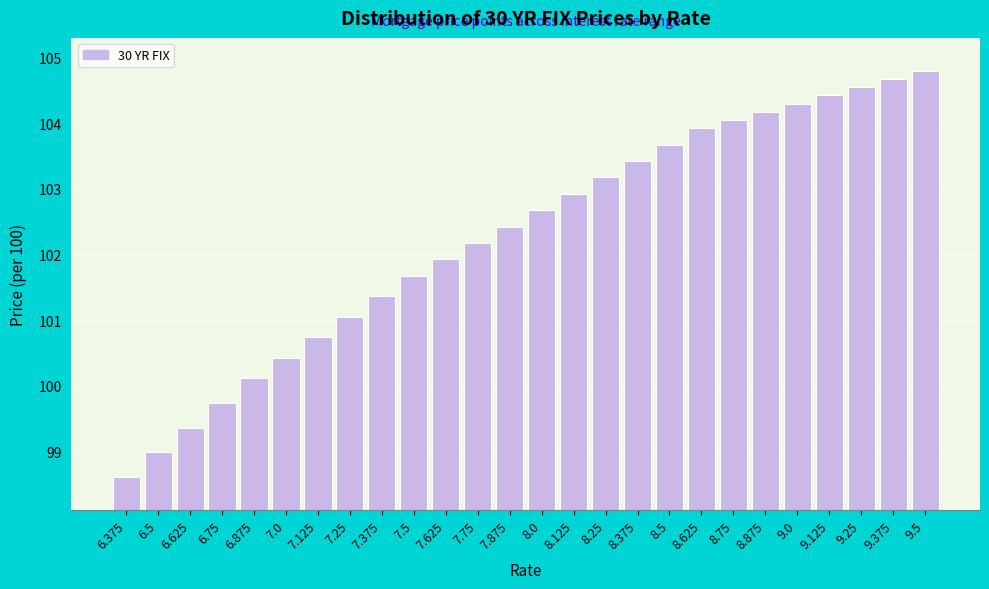

Between 8.875 and 8.375, which is larger?

8.875